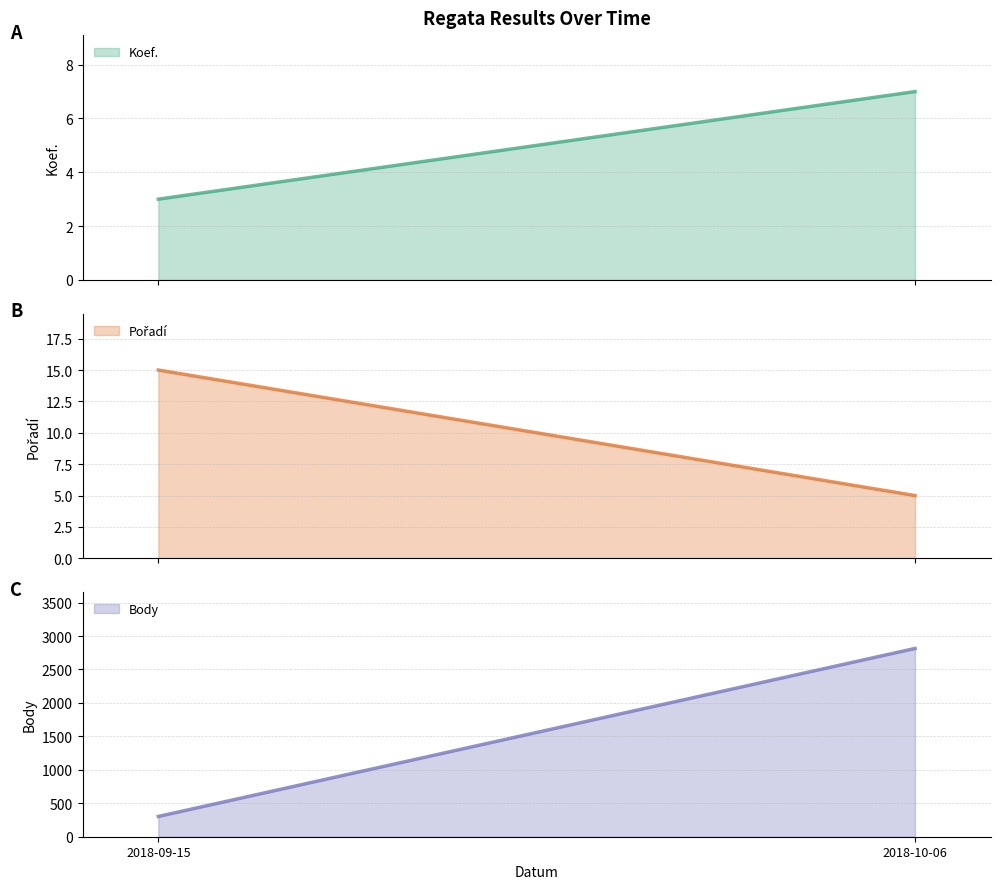

Is the value of Body at 2018-10-06 greater than the value of Koef. at 2018-09-15?

Yes